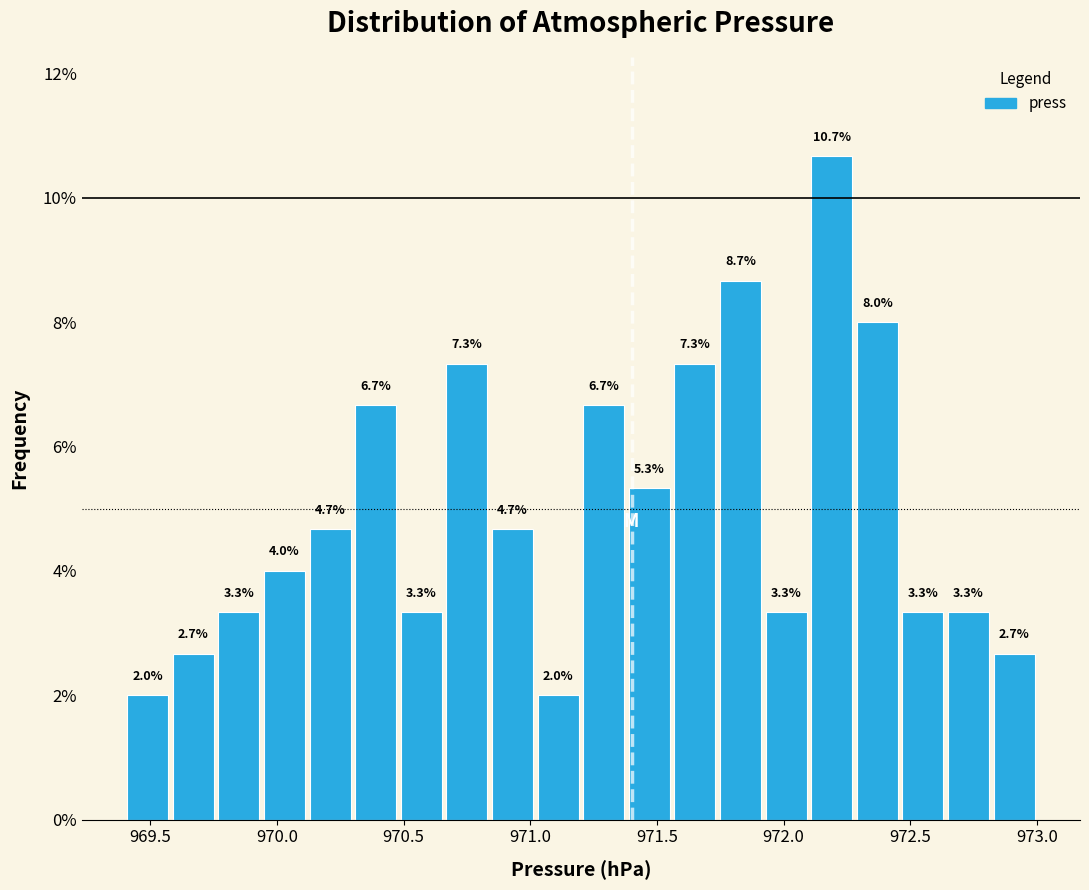

Around what value on the x-axis is the tallest bar? Give the approximate position of its centre, as read against the axis.

972.20